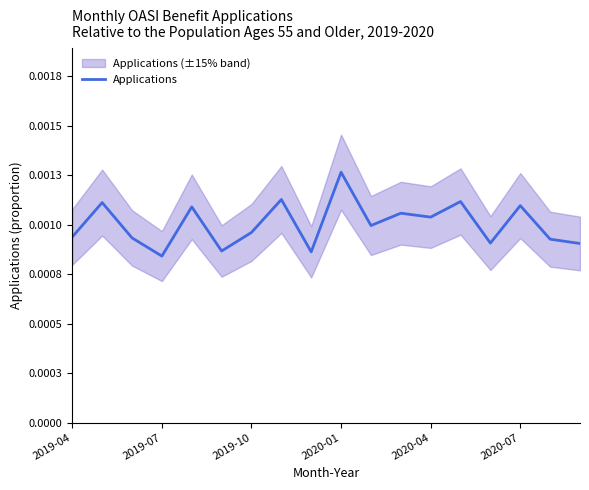

True or false: the data shows 0.0 at 2019-07.

False